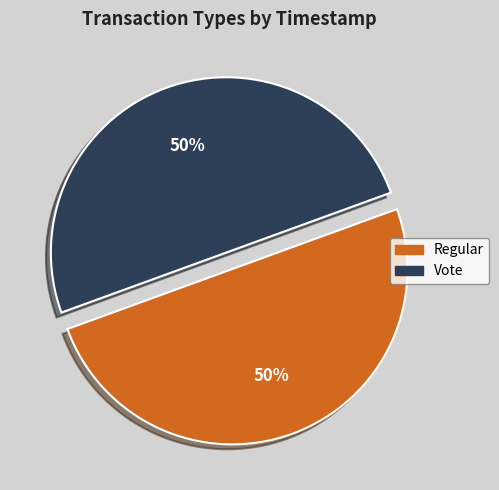

Count the number of slices in the pie.

2